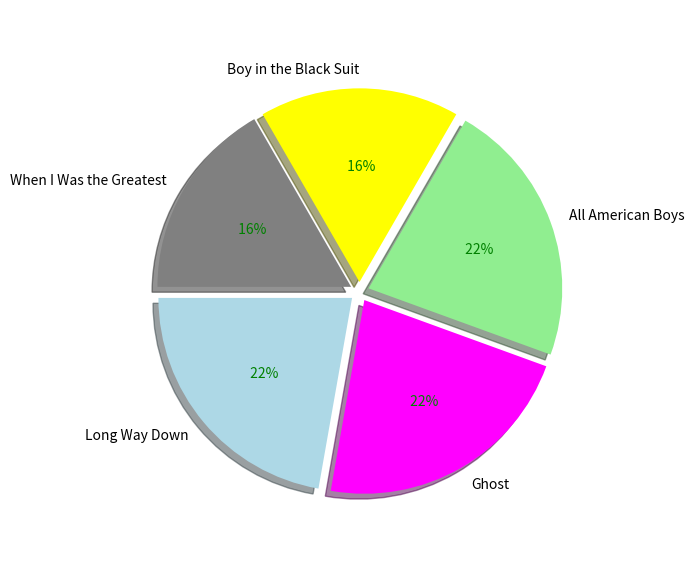

Combined, do When I Was the Greatest and Ghost account for over 50%?

No